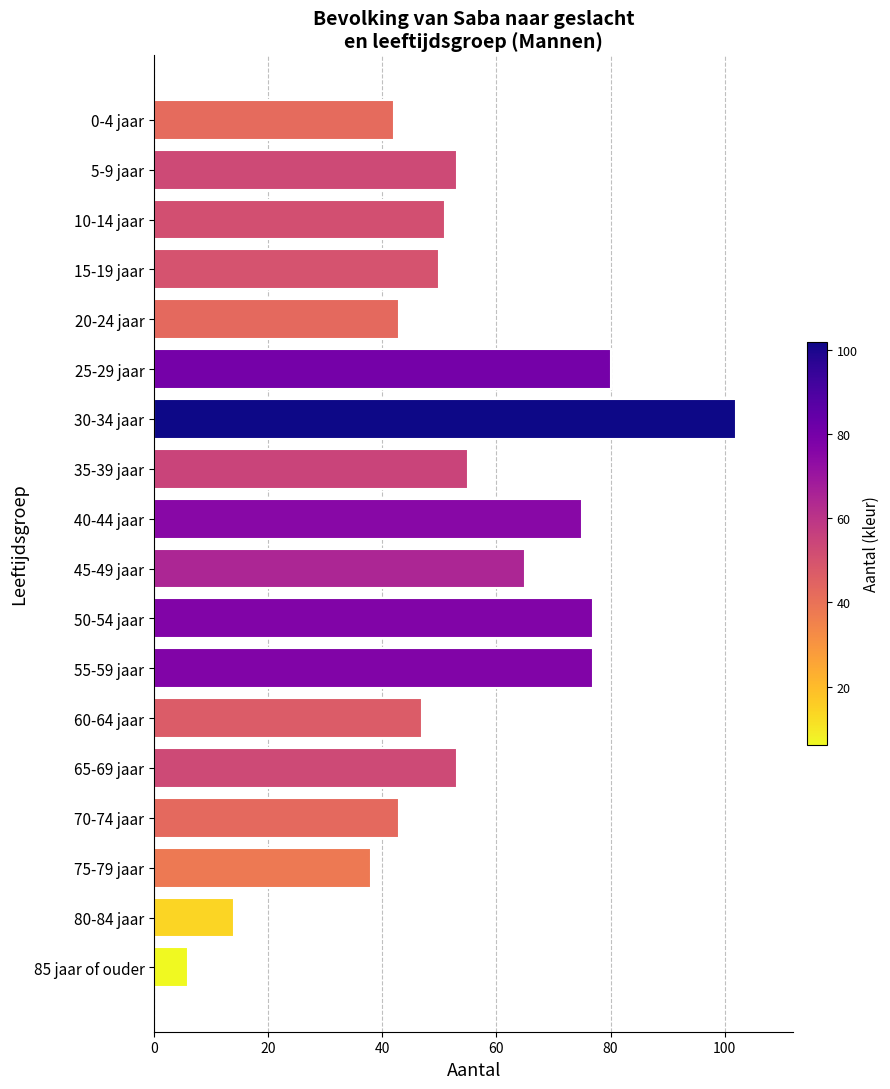

What is the greatest value displayed?

102